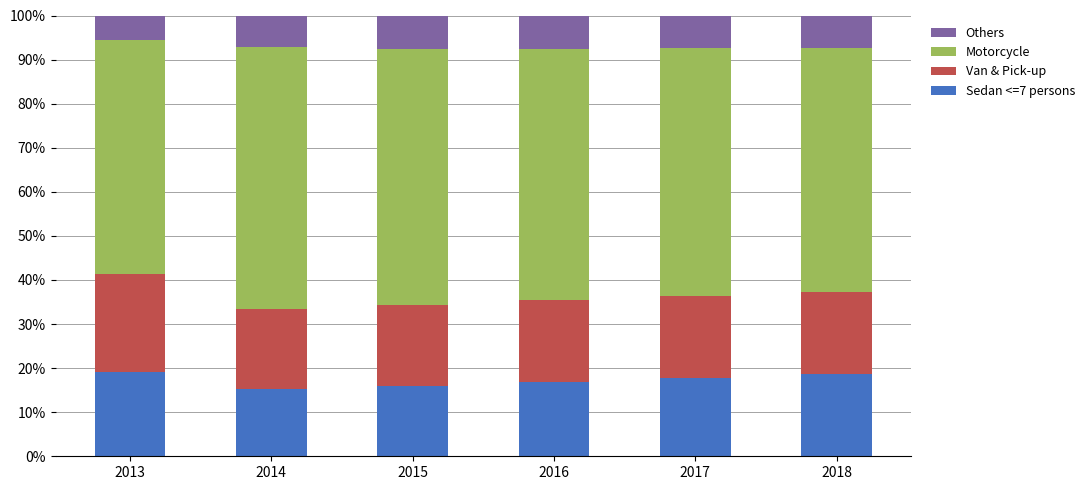

What is the total value across all series at 2015?

100.0